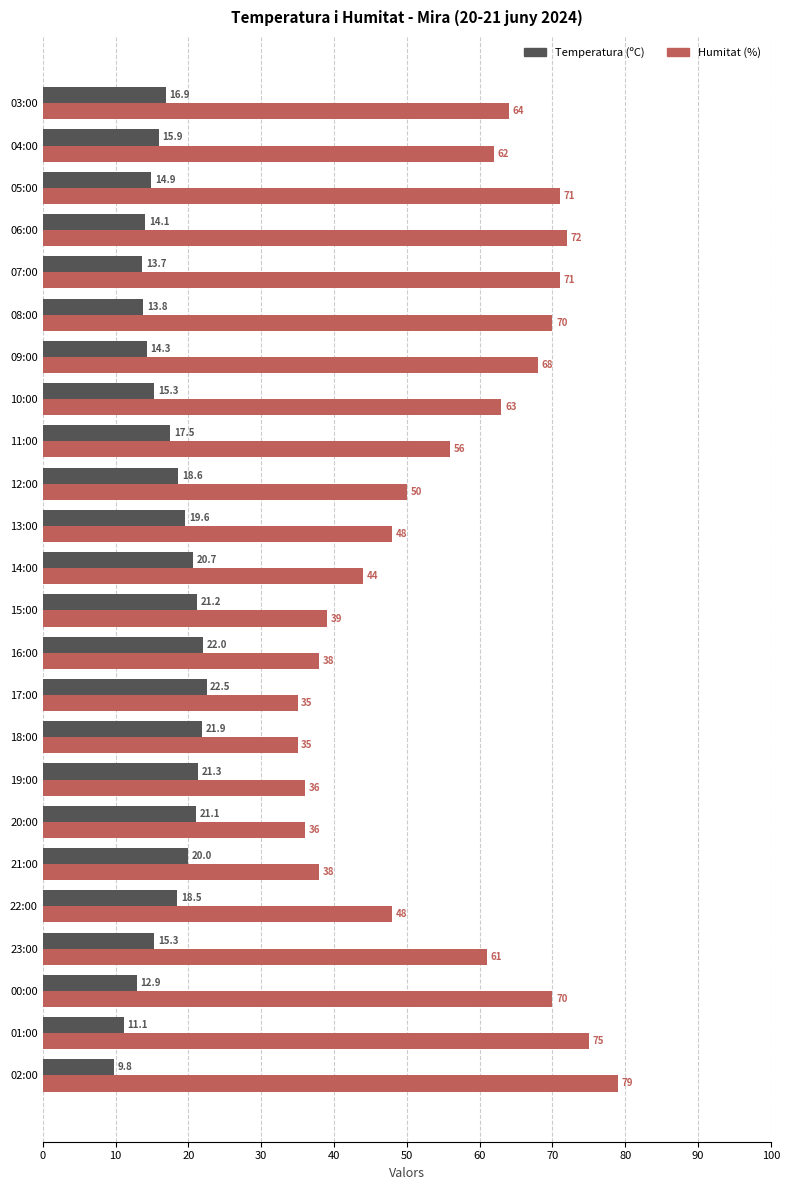

Read the Temperatura (ºC) value at 16:00.

22.0